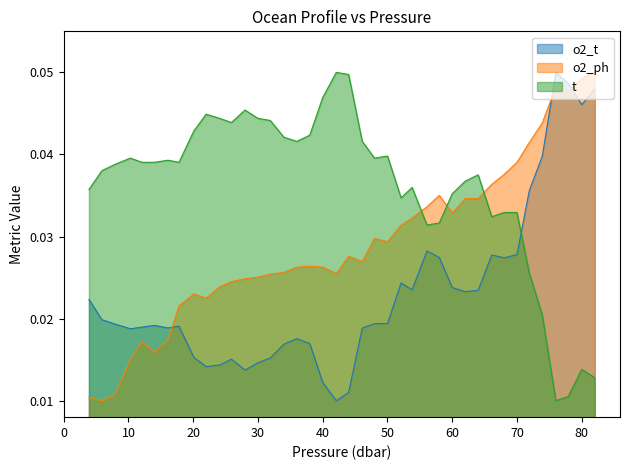

How many lines are shown in the chart?

3